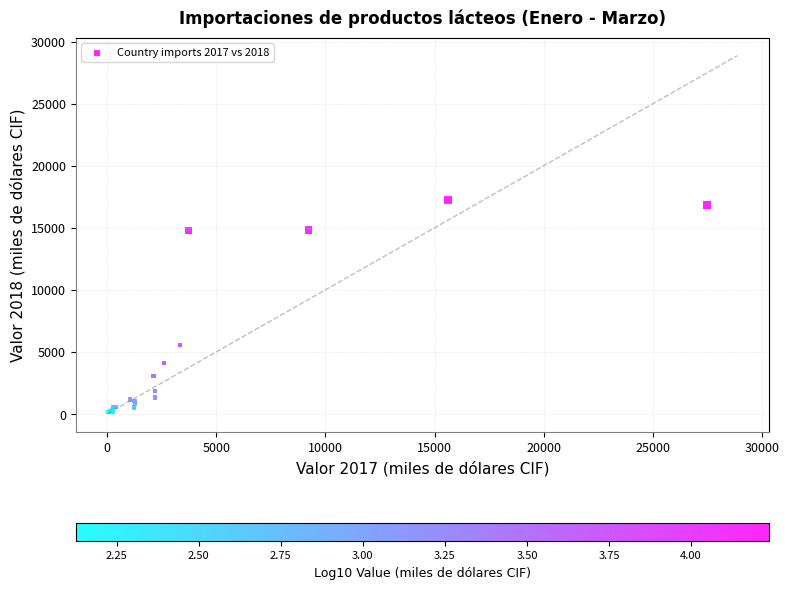

What Y value in the scatter plot is closest to 8698?

5551.8